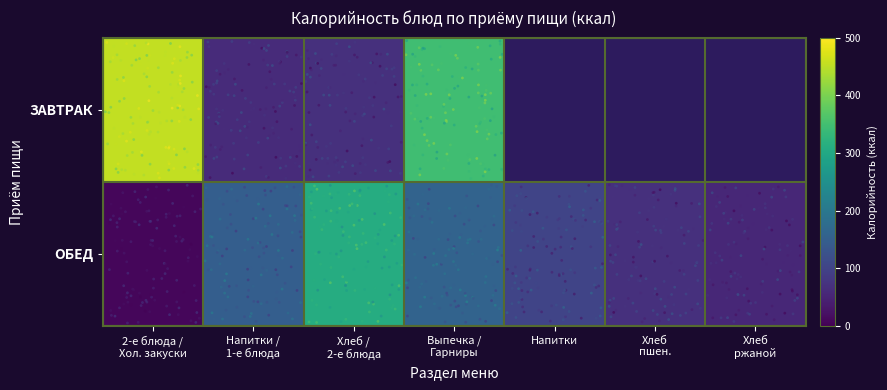

What value does the ОБЕД series have at Хлеб пшен.?

70.0